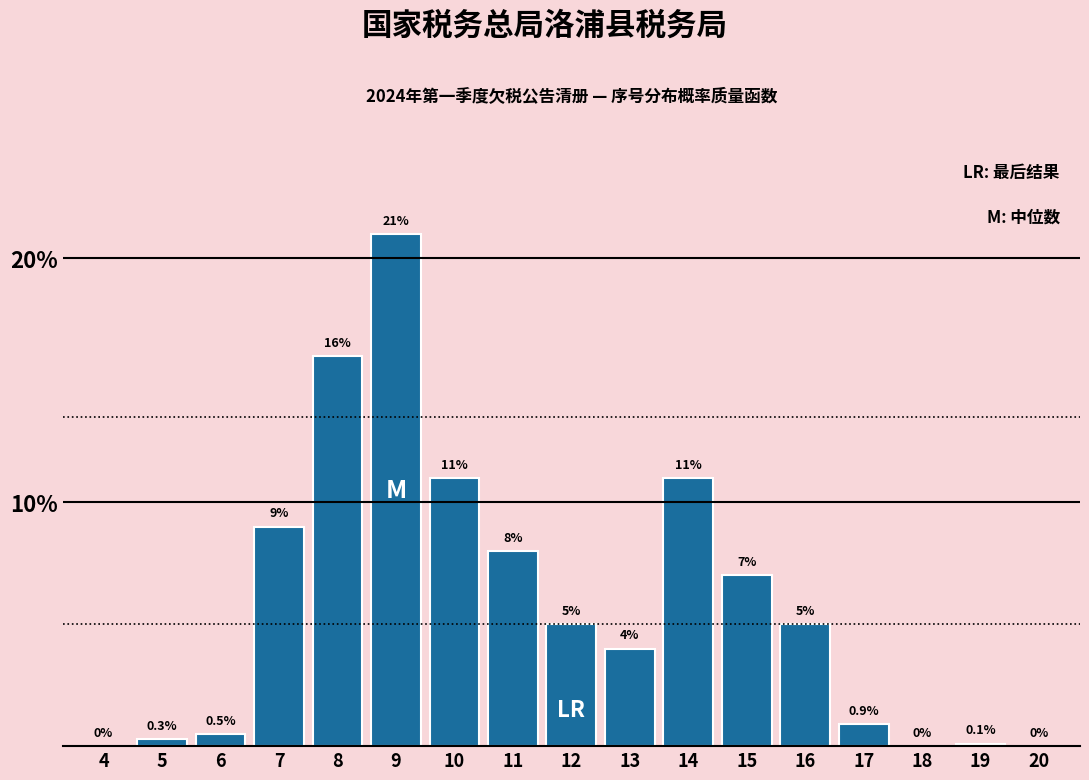

Reading left to right, list all the values displayed in this chart.

4=0.0	5=0.3	6=0.5	7=9.0	8=16.0	9=21.0	10=11.0	11=8.0	12=5.0	13=4.0	14=11.0	15=7.0	16=5.0	17=0.9	18=0.0	19=0.1	20=0.0